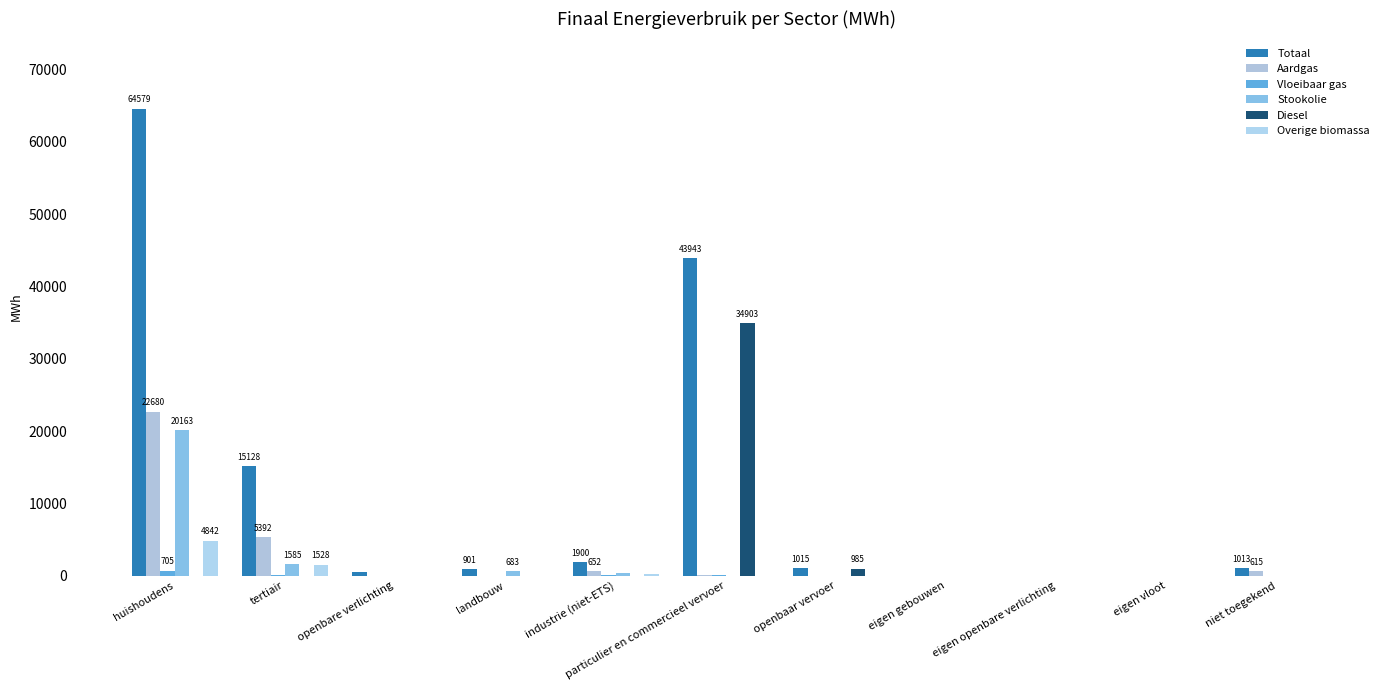

What is the label of the 1st bar from the left?

huishoudens